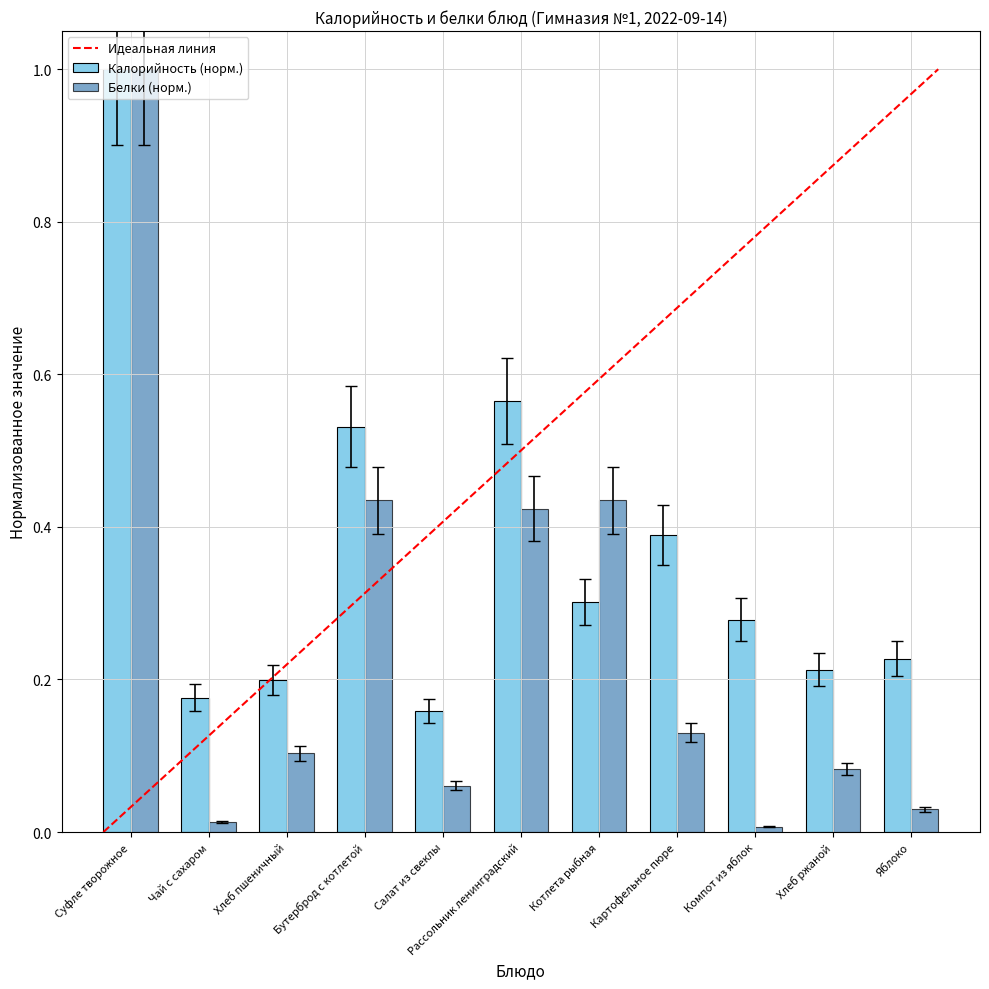

Which series has the widest spread of values?

Белки (норм.)